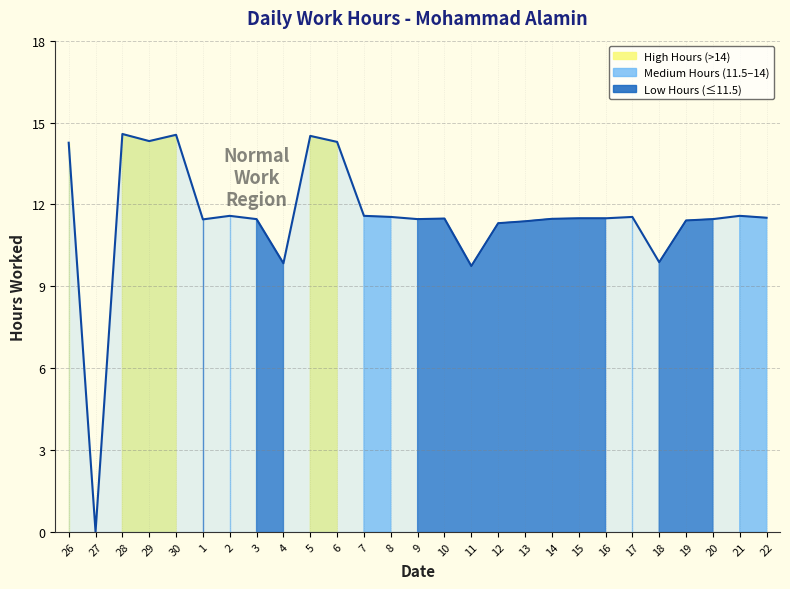

What is the label of the 2nd point from the left?

27